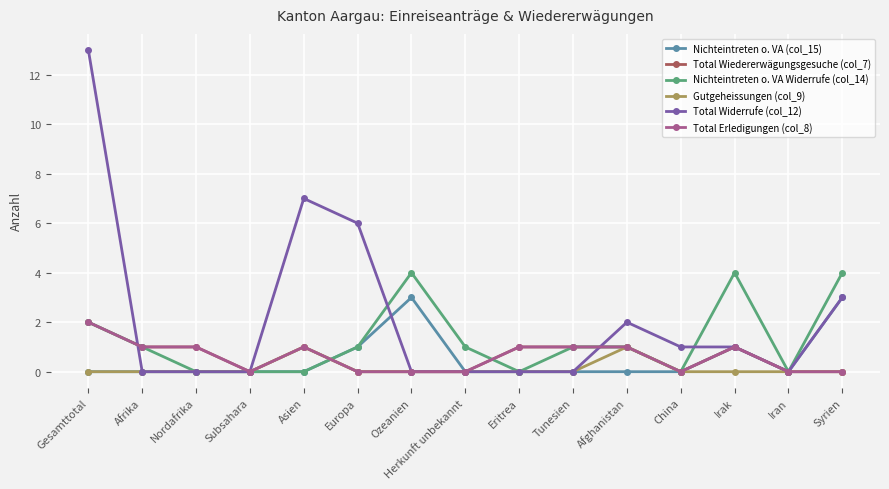

Does the chart have visible grid lines?

Yes